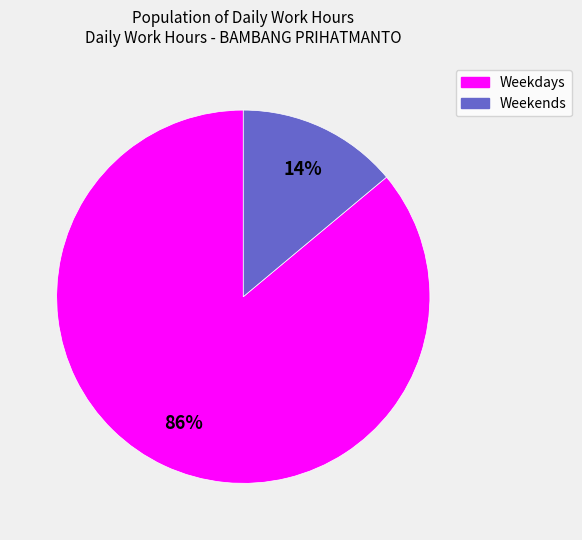

Does any single category account for the majority?

Yes